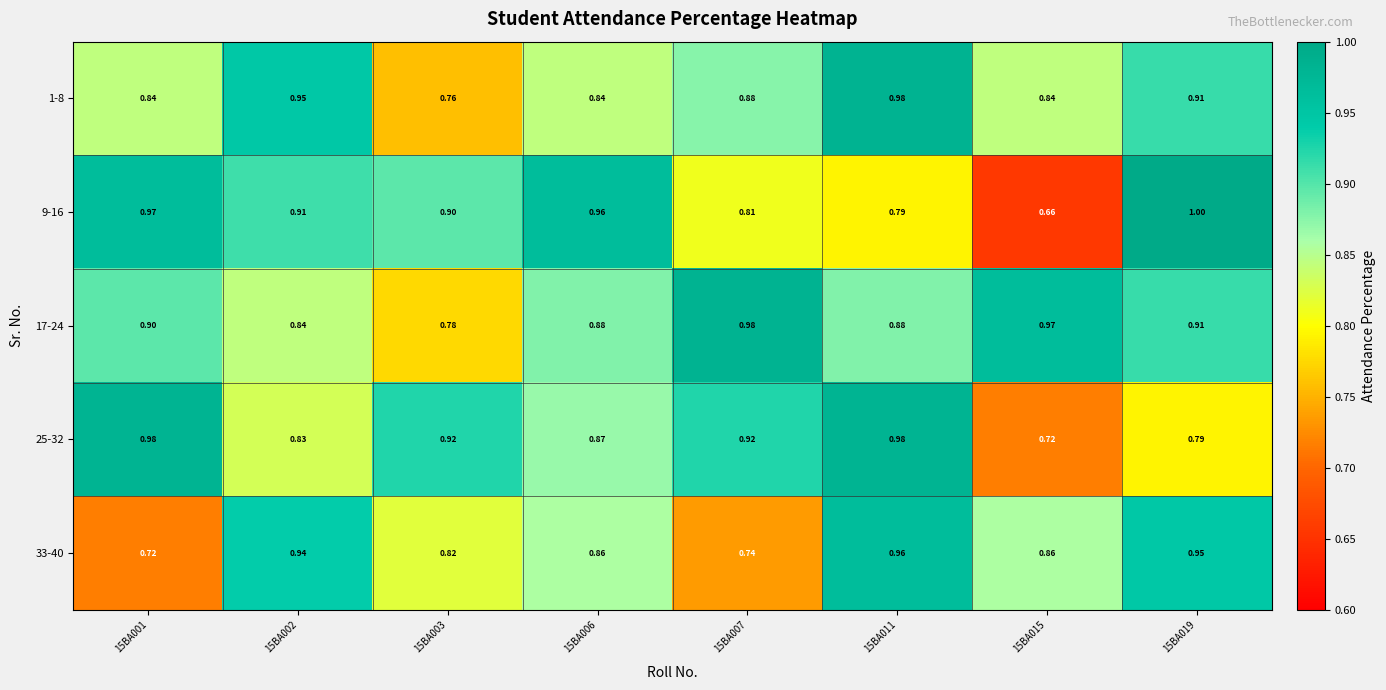

Which series has the widest spread of values?

9-16